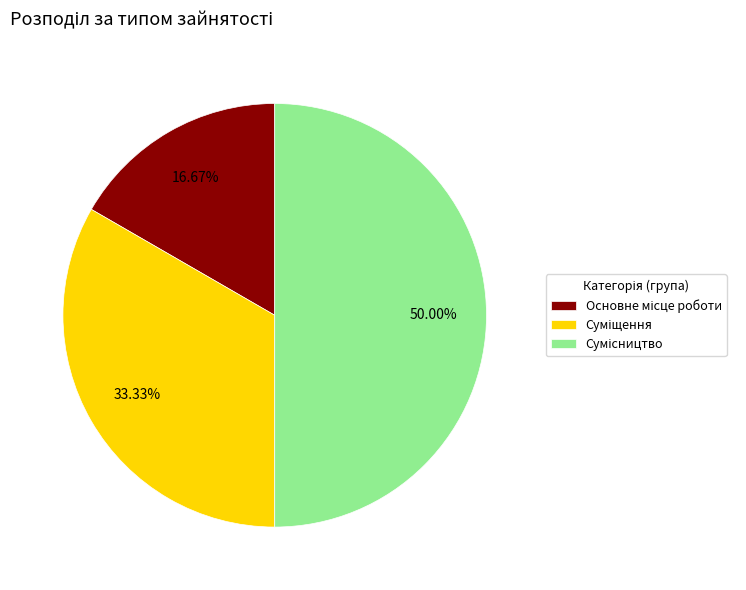

Does any single category account for the majority?

No